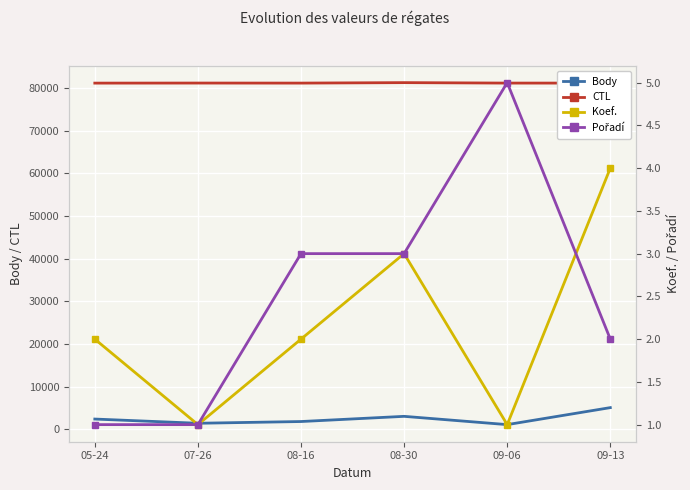

True or false: CTL and Body cross at least once.

False